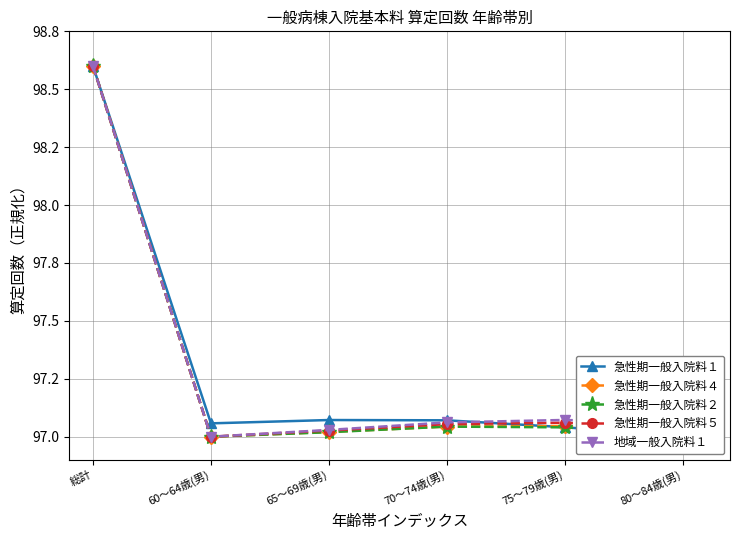

What is the average value of the 地域一般入院料１ series?

97.3